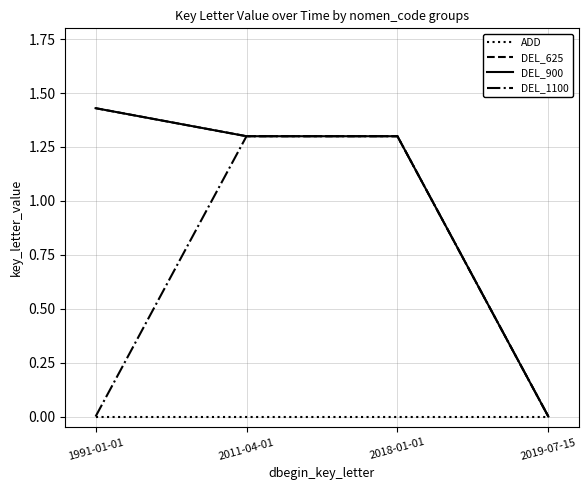

Does the chart display data point markers on the line(s)?

No